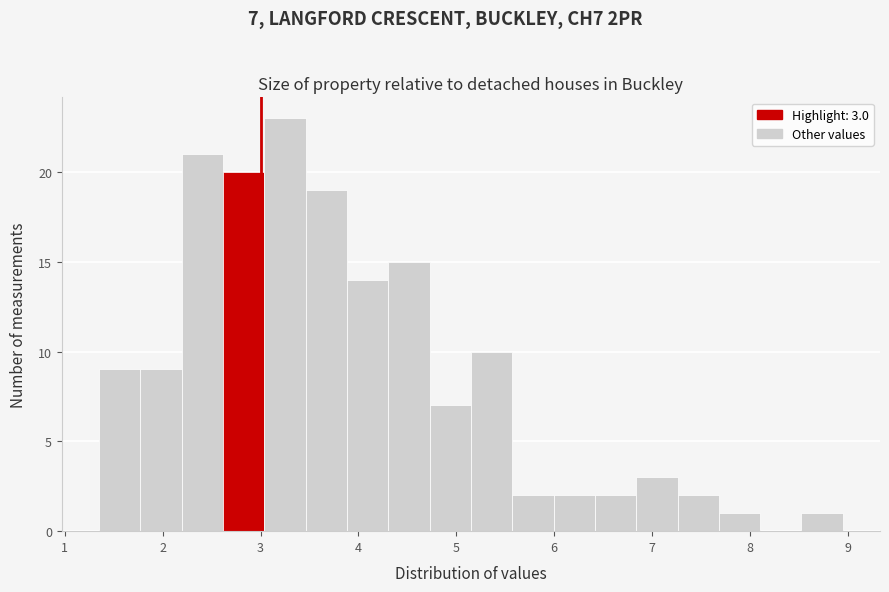

Over which range of the x-axis is the bar tallest?

3.0 to 3.5